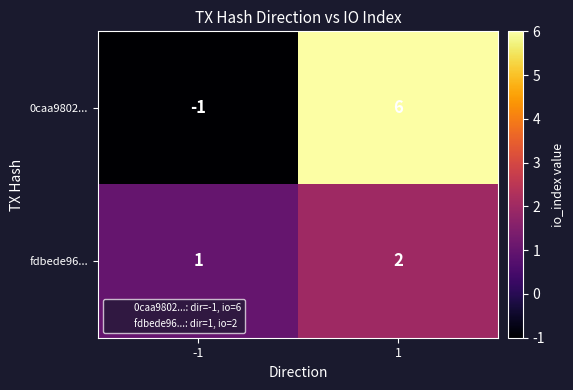

Is it true that 0caa9802... equals 11 at 1?

False